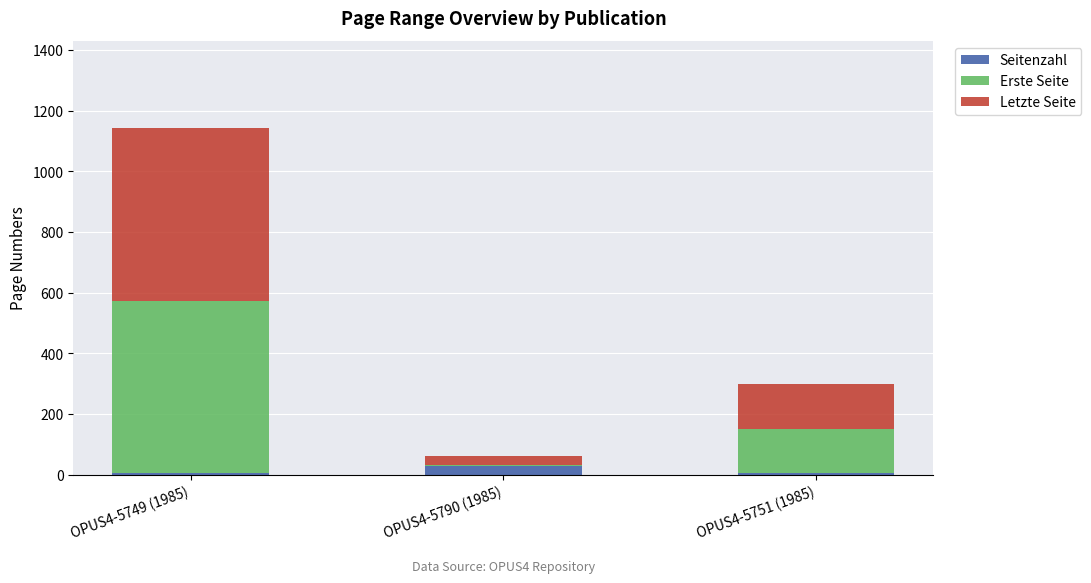

True or false: Seitenzahl has a value of 5 at OPUS4-5751 (1985).

True